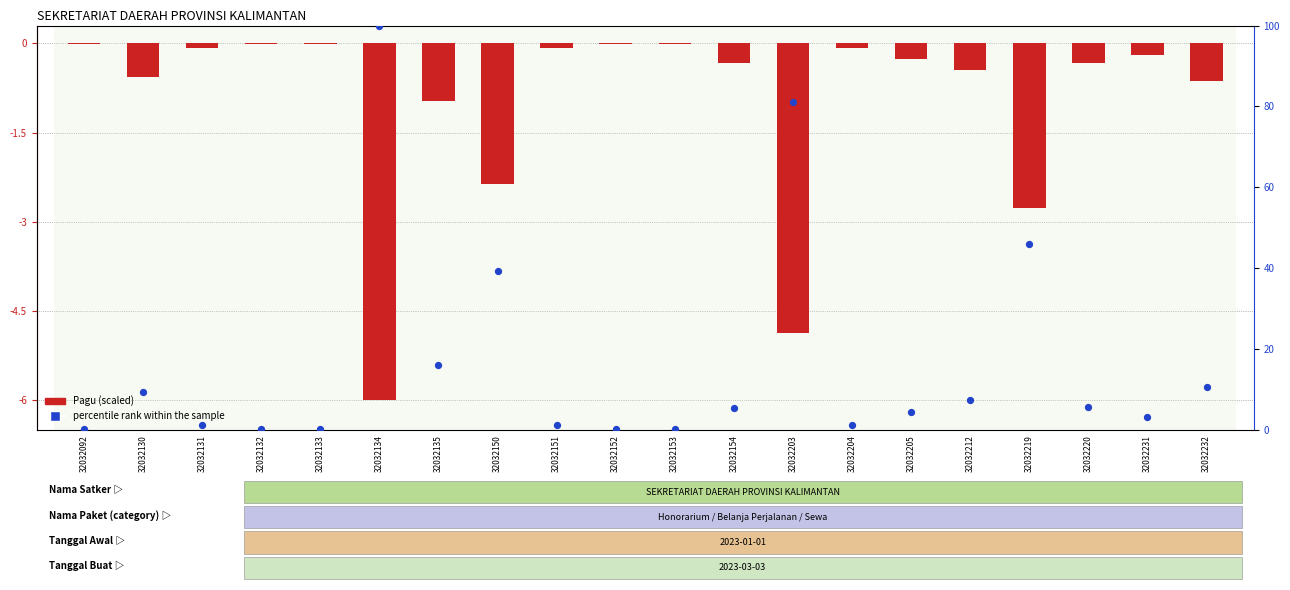

What is the total value across all series at 32032152?

0.2